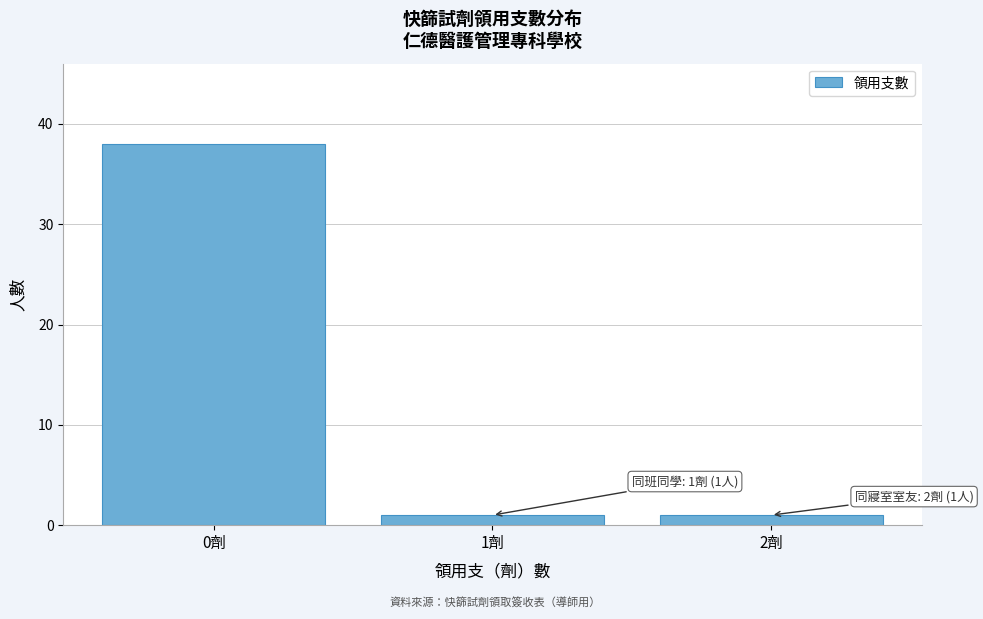

Reading left to right, what are all the values shown in this chart?

0劑=38	1劑=1	2劑=1